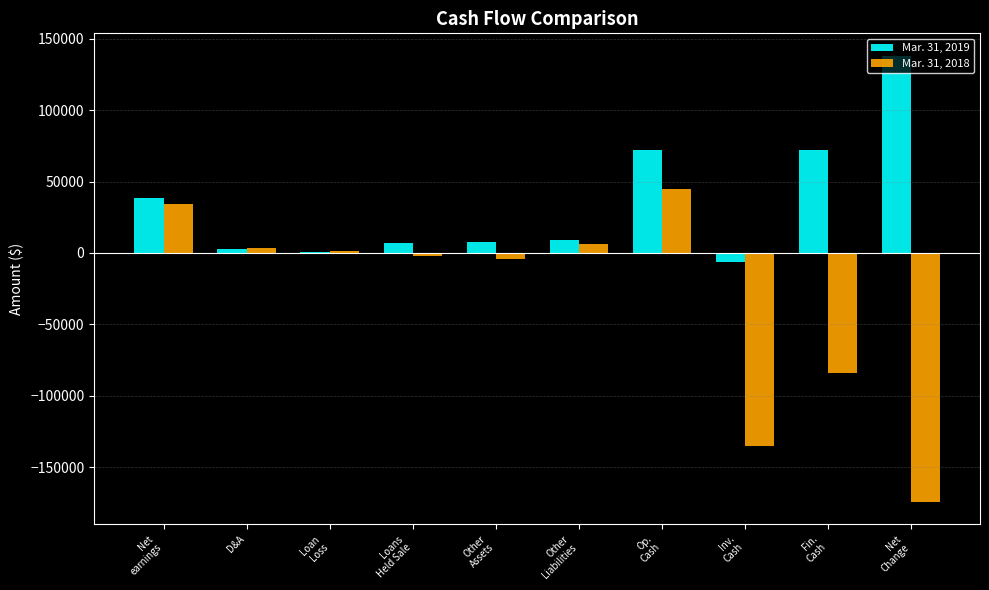

What is the approximate value of Mar. 31, 2018 at Op.
Cash?

45130